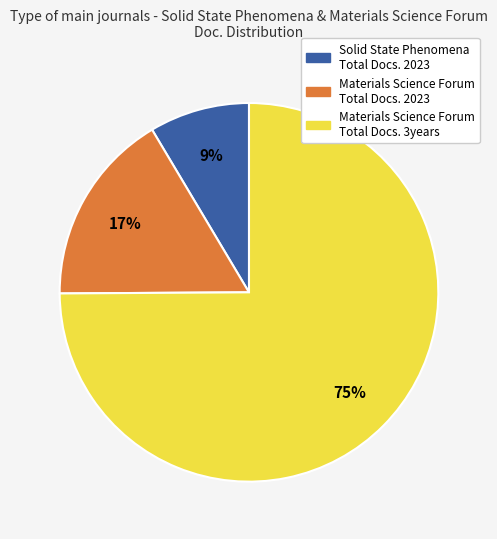

Count the number of slices in the pie.

3